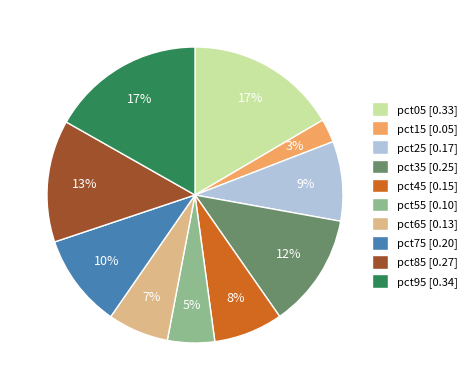

Combined, do pct05 [0.33] and pct65 [0.13] account for over 50%?

No